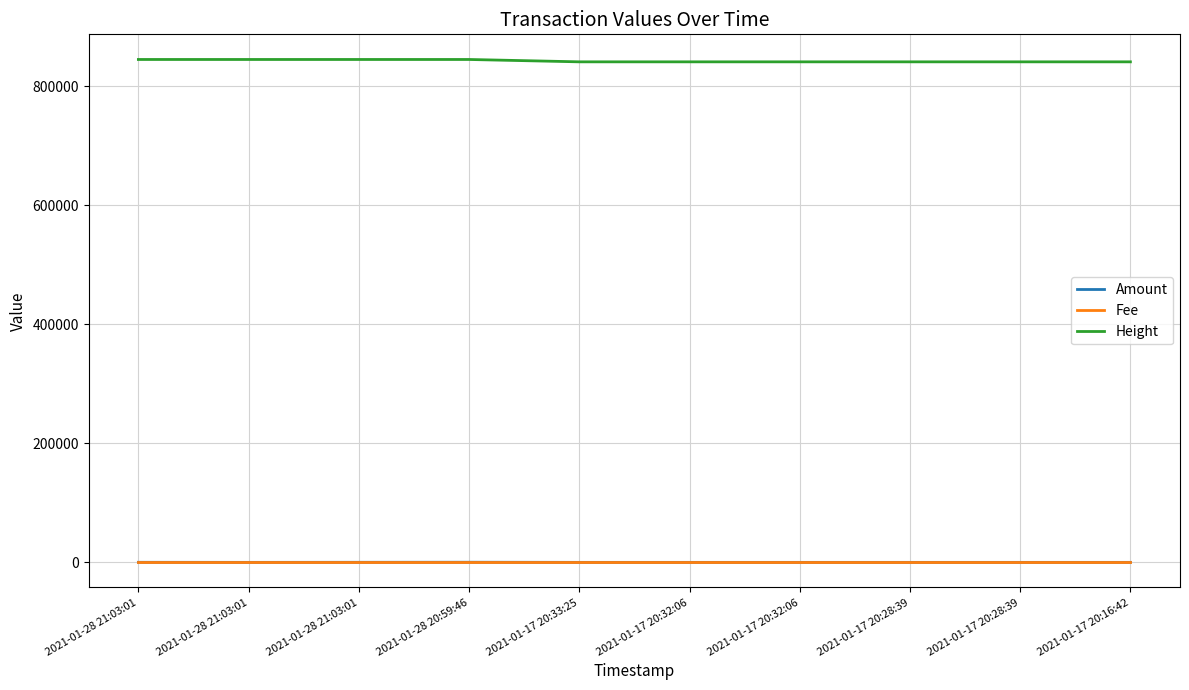

Rank the categories by Fee value from lowest to highest.

2021-01-28 21:03:01, 2021-01-28 21:03:01, 2021-01-28 21:03:01, 2021-01-17 20:32:06, 2021-01-17 20:32:06, 2021-01-17 20:33:25, 2021-01-17 20:28:39, 2021-01-28 20:59:46, 2021-01-17 20:28:39, 2021-01-17 20:16:42